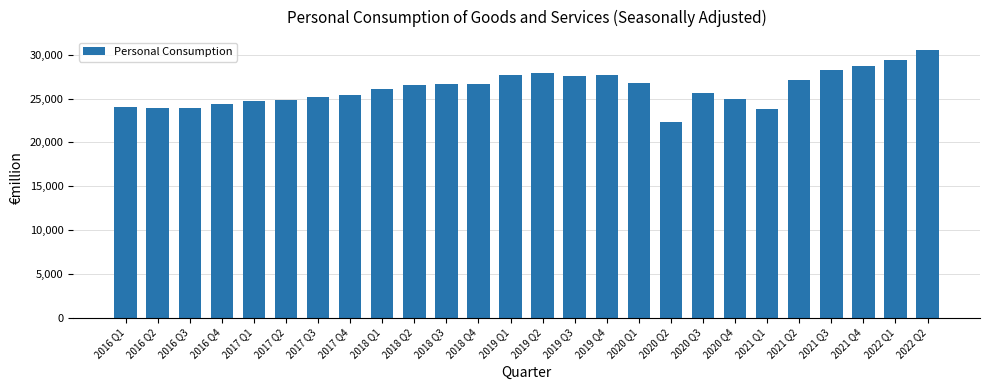

Does the chart contain stacked bars?

No